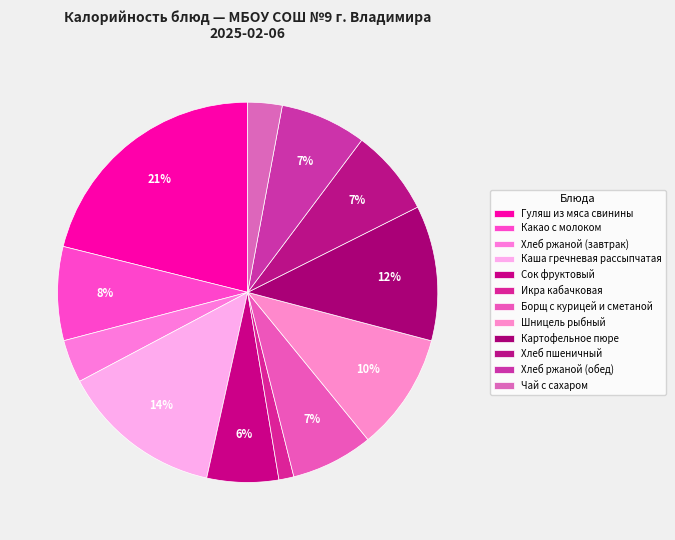

What is the largest slice in the pie chart?

Гуляш из мяса свинины